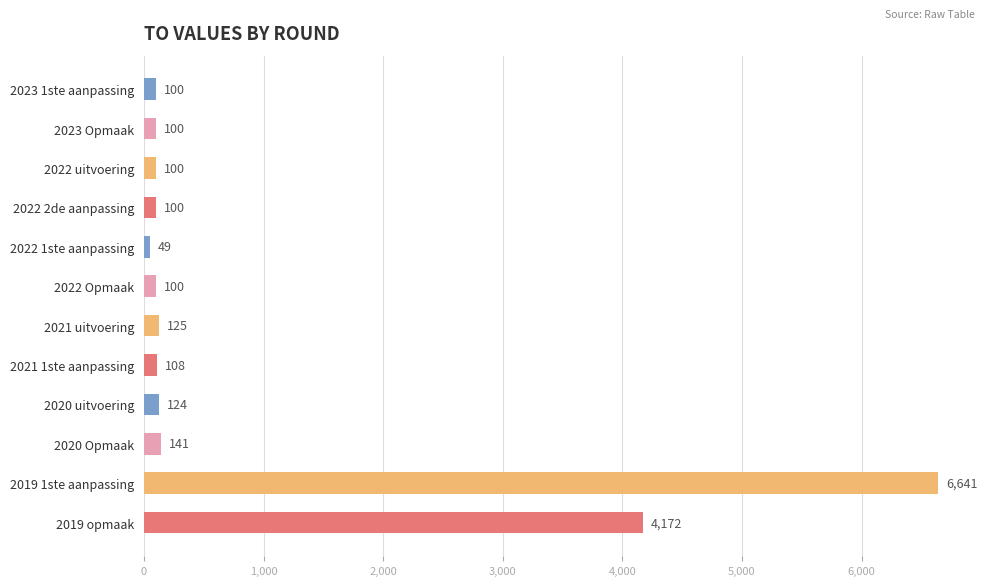

What is the smallest value displayed?

49